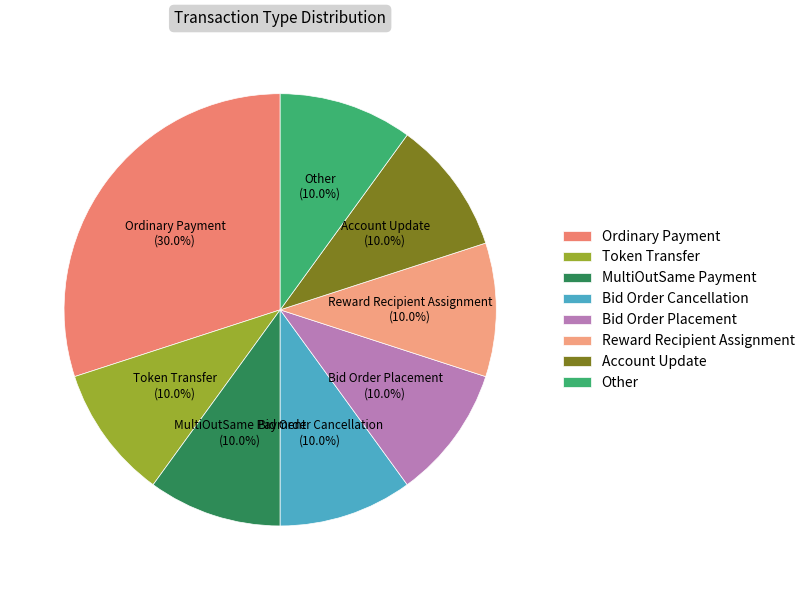

Which has a higher value, Ordinary Payment or Account Update?

Ordinary Payment